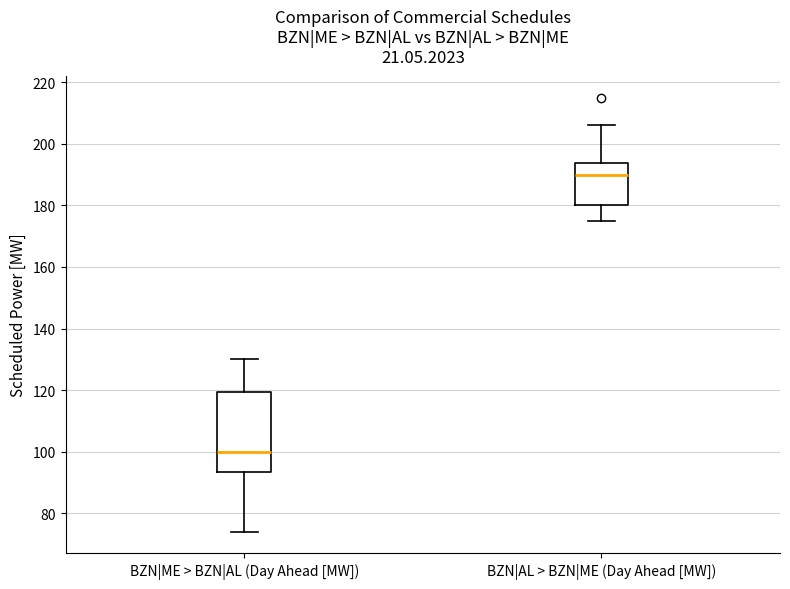

Comparing the boxes themselves (not the whiskers), which one is the tallest?

BZN|ME > BZN|AL (Day Ahead [MW])